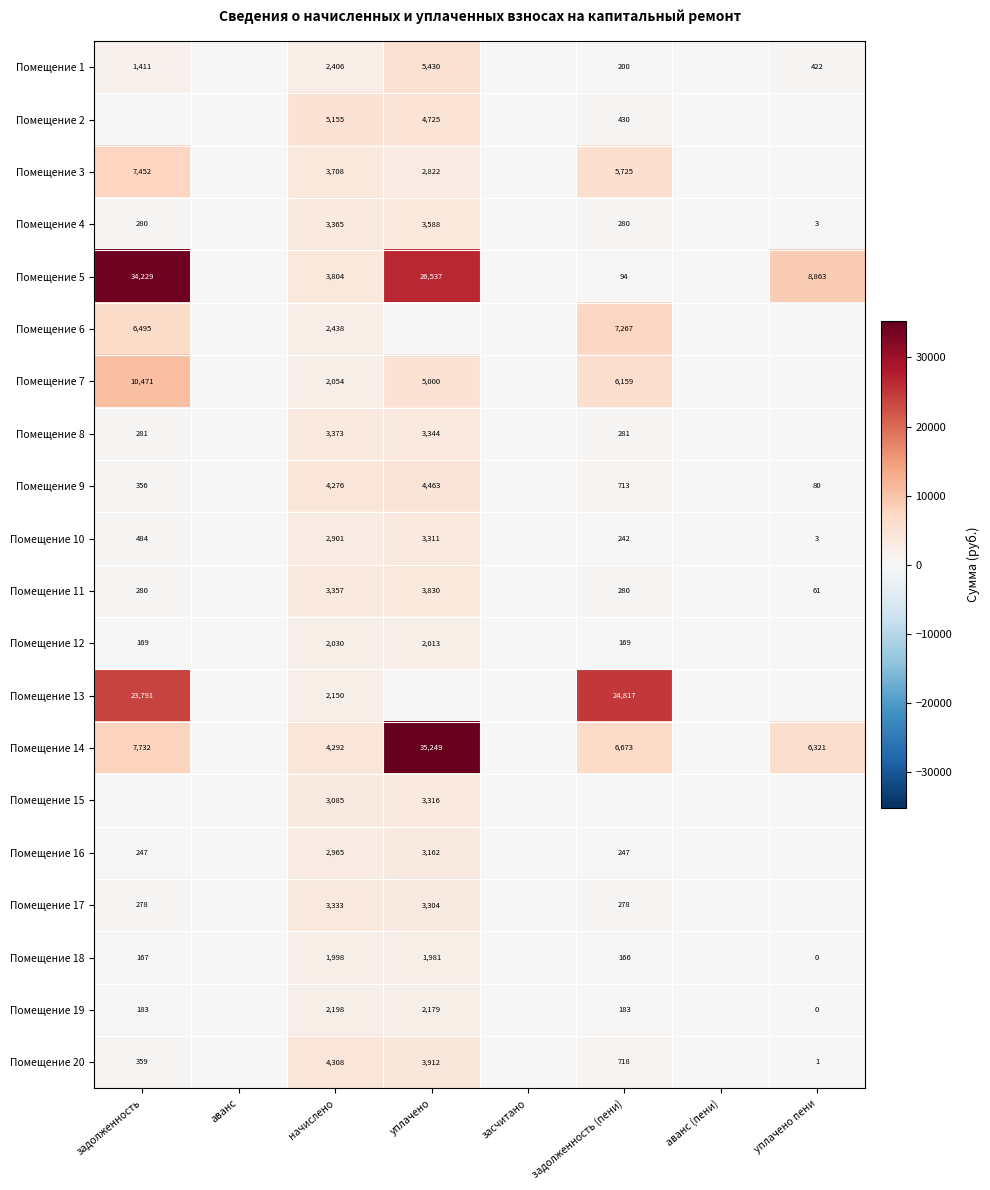

Is it true that Помещение 10 equals 3 at уплачено пени?

True